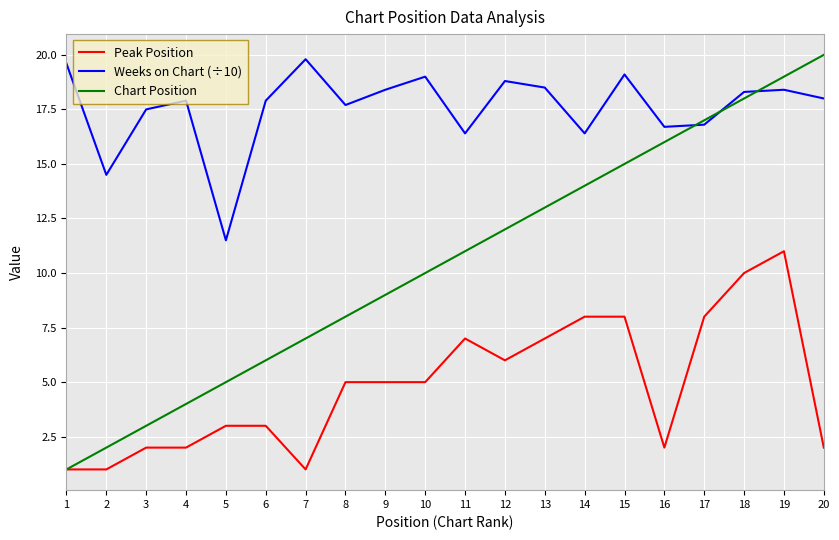

Which series has the largest total across all categories?

Weeks on Chart (÷10)